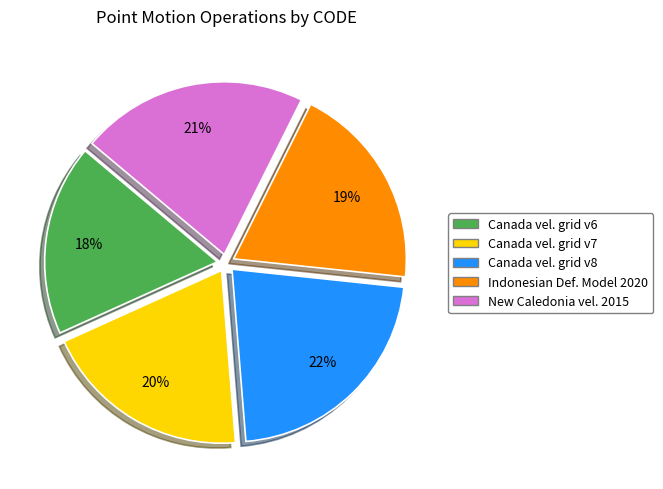

To the nearest percent, what is the difference between the largest and smallest slice percentages?

4%